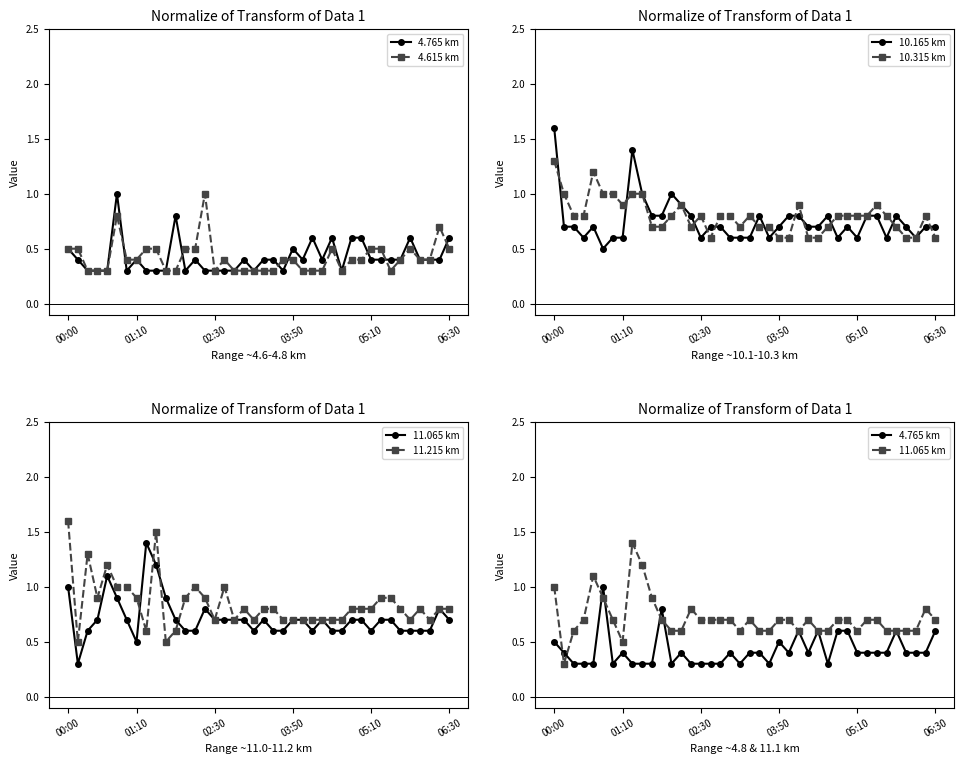

The value of 10.165 km at 05:10 is 0.1. True or false?

False